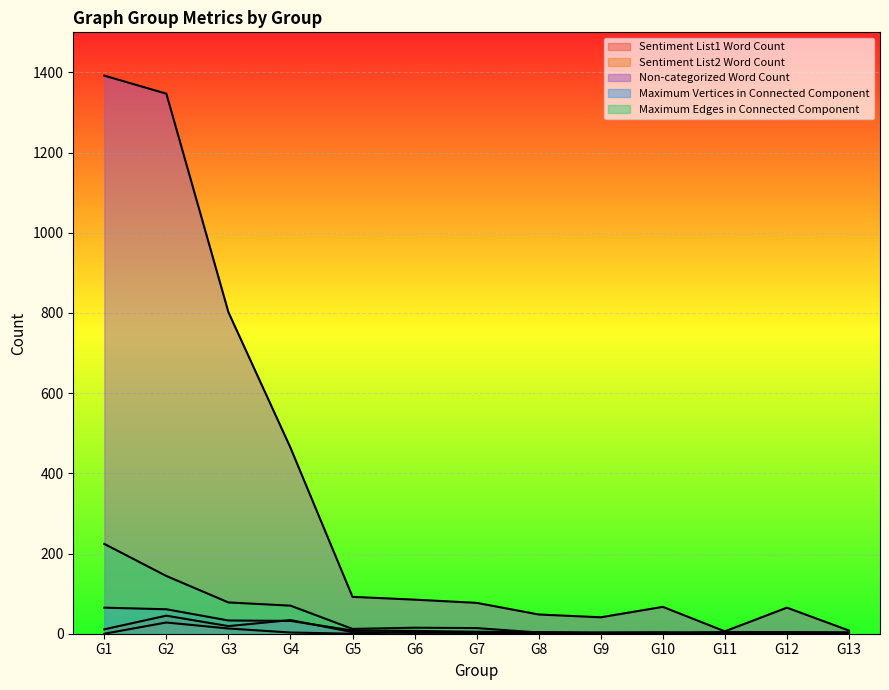

Is the value of Maximum Edges in Connected Component at G2 greater than the value of Maximum Vertices in Connected Component at G3?

Yes